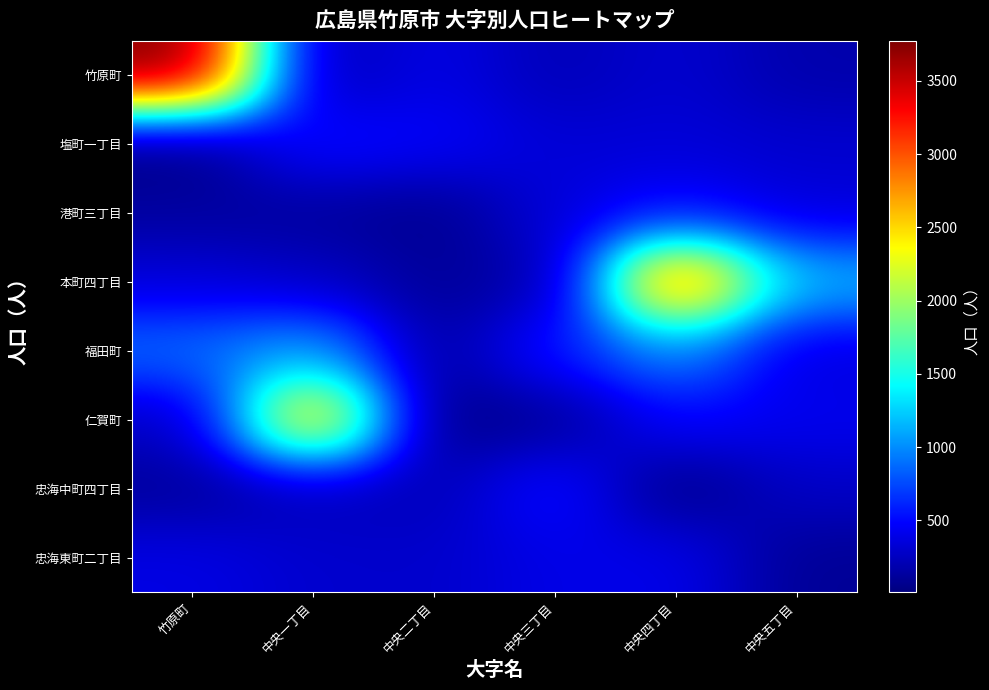

What is the total value across all series at 中央五丁目?

3146